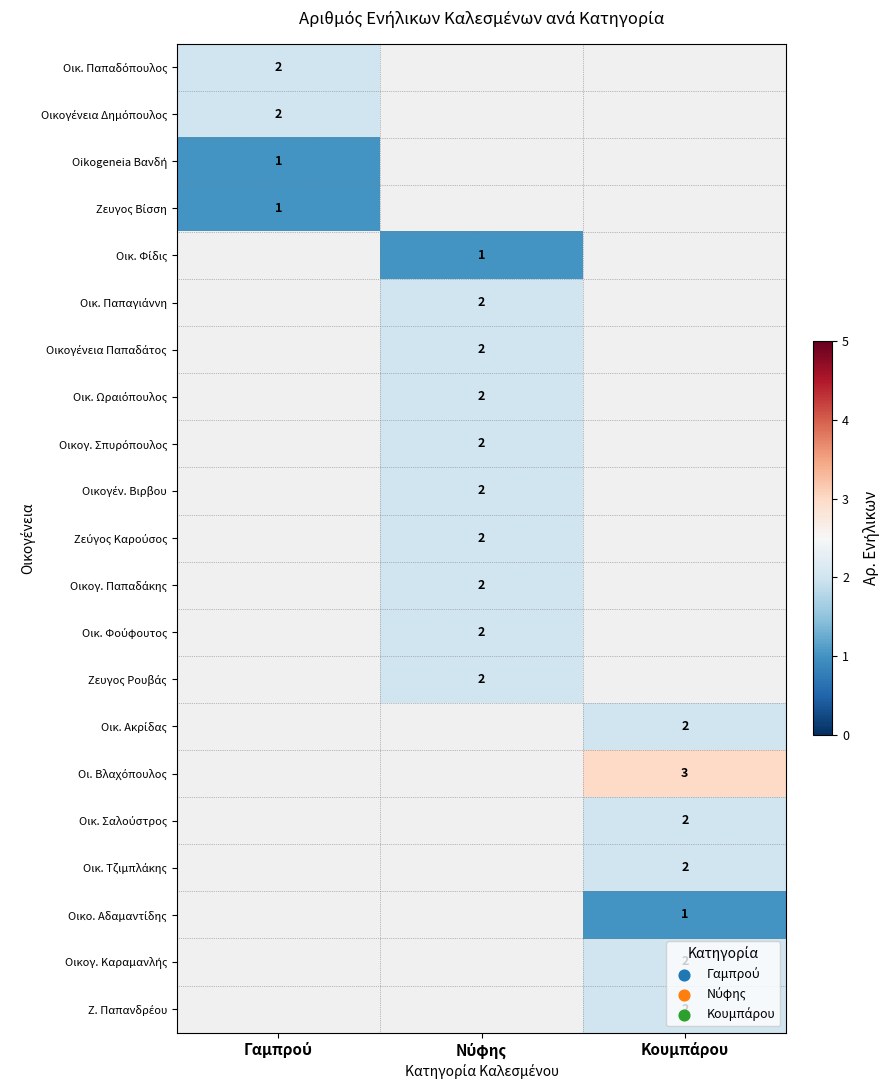

What value does the Ζευγος Βίσση series have at Γαμπρού?

1.0